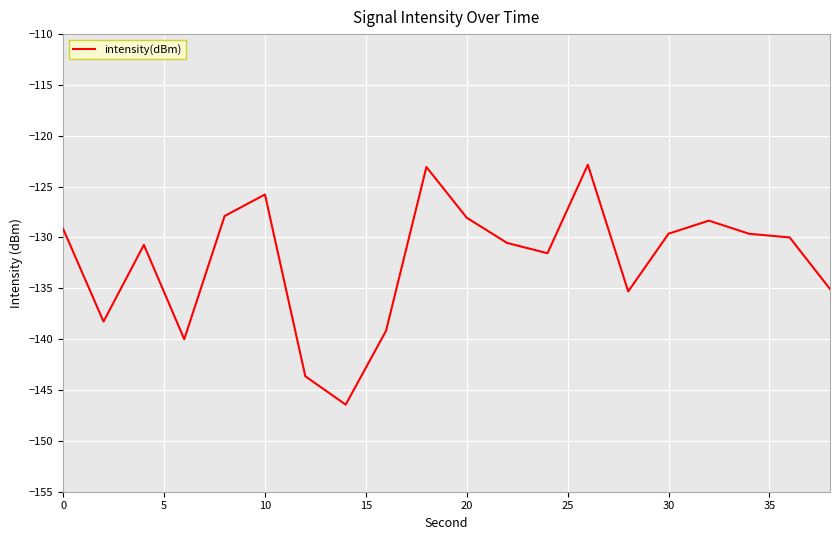

What is the maximum value shown in the chart?

-122.8